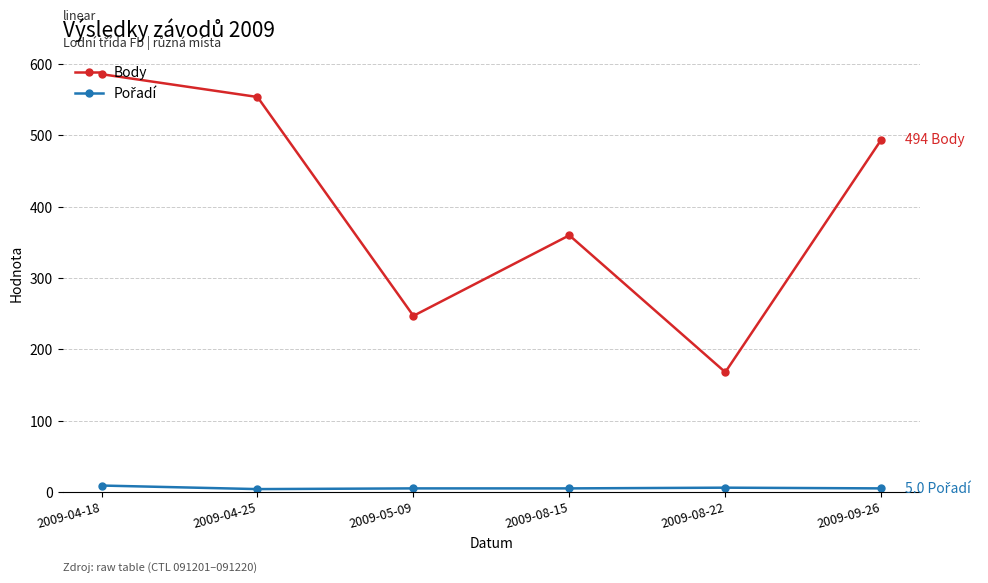

Rank the categories by Body value from highest to lowest.

2009-04-18, 2009-04-25, 2009-09-26, 2009-08-15, 2009-05-09, 2009-08-22